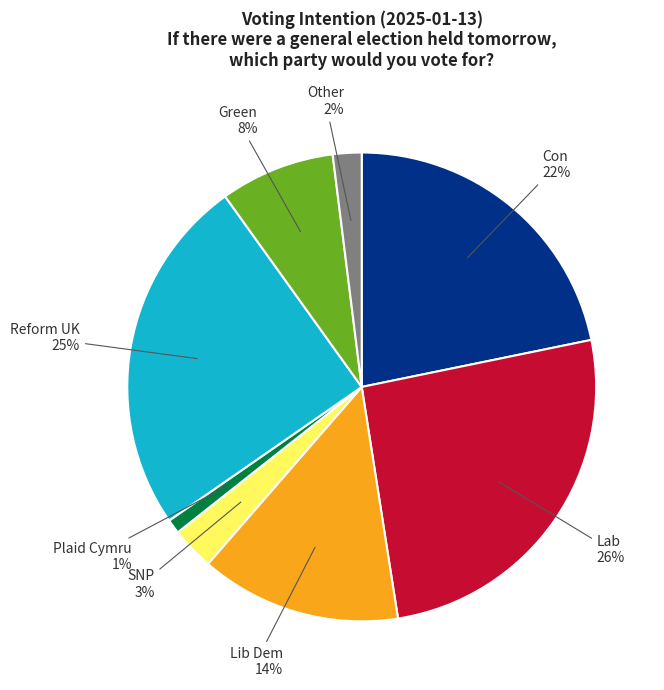

Does any single category account for the majority?

No